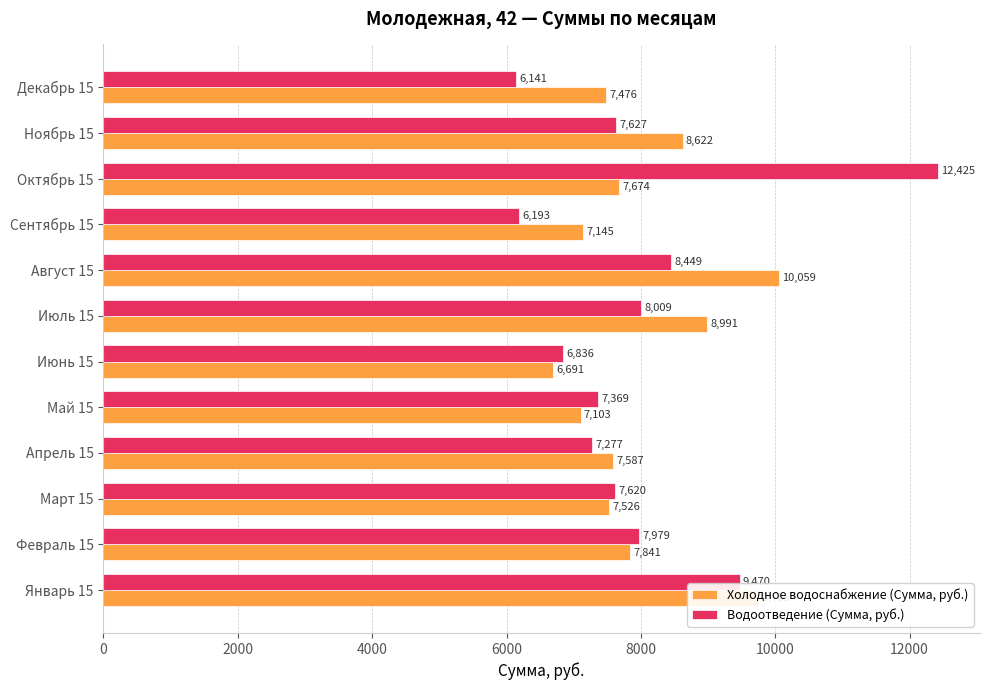

Which series has the widest spread of values?

Водоотведение (Сумма, руб.)